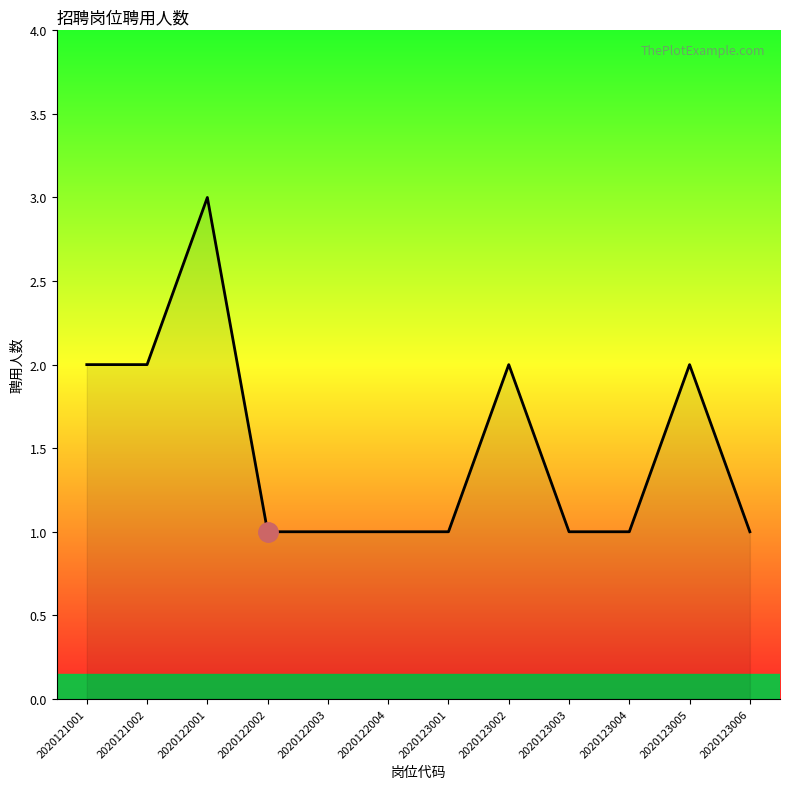

Which label corresponds to the largest value in the chart?

2020122001